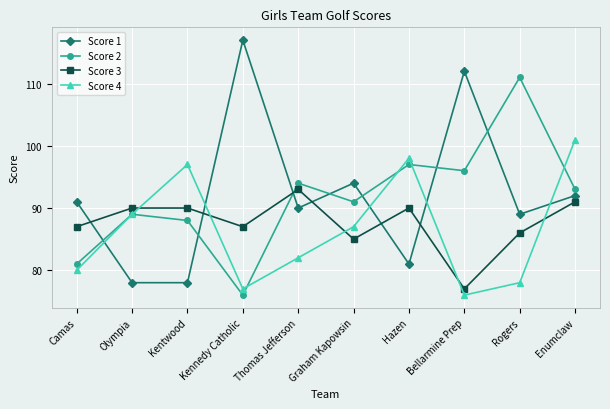

What is the spread (max minus min) of values at Kentwood?

19